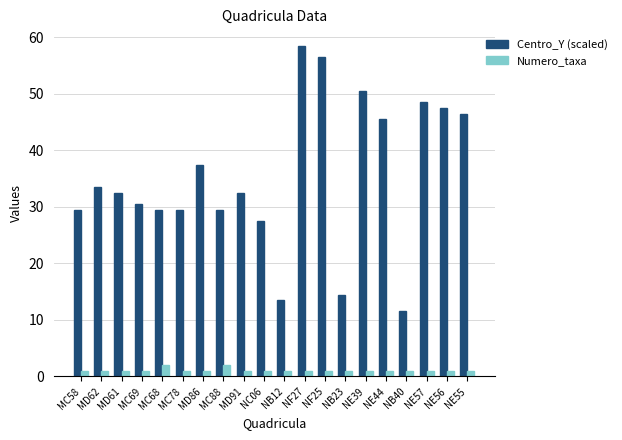

What is the approximate value of Centro_Y (scaled) at NE44?

45.5